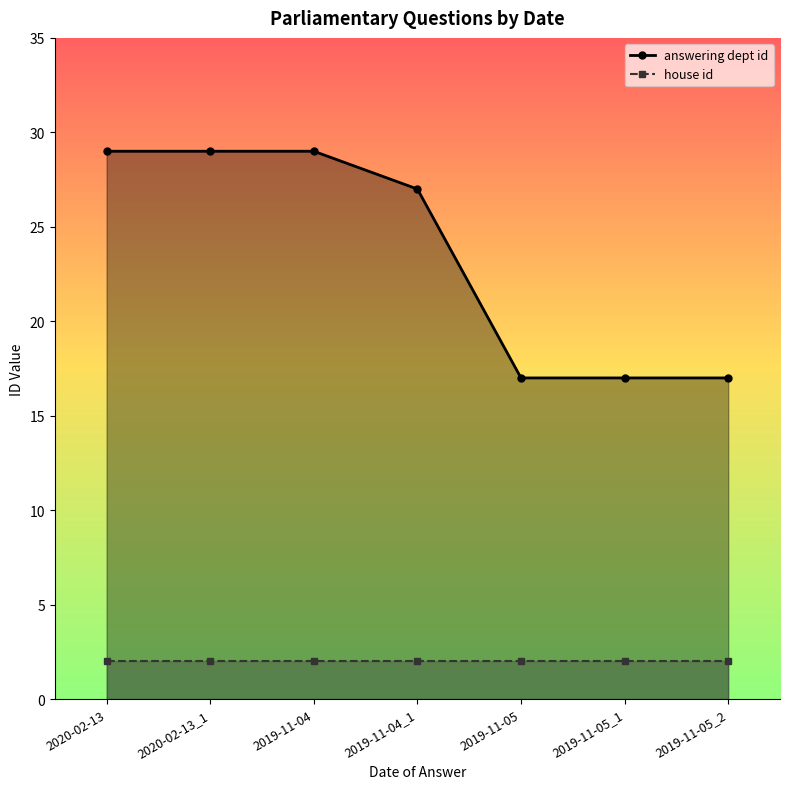

Which category has the highest value across all series?

2020-02-13